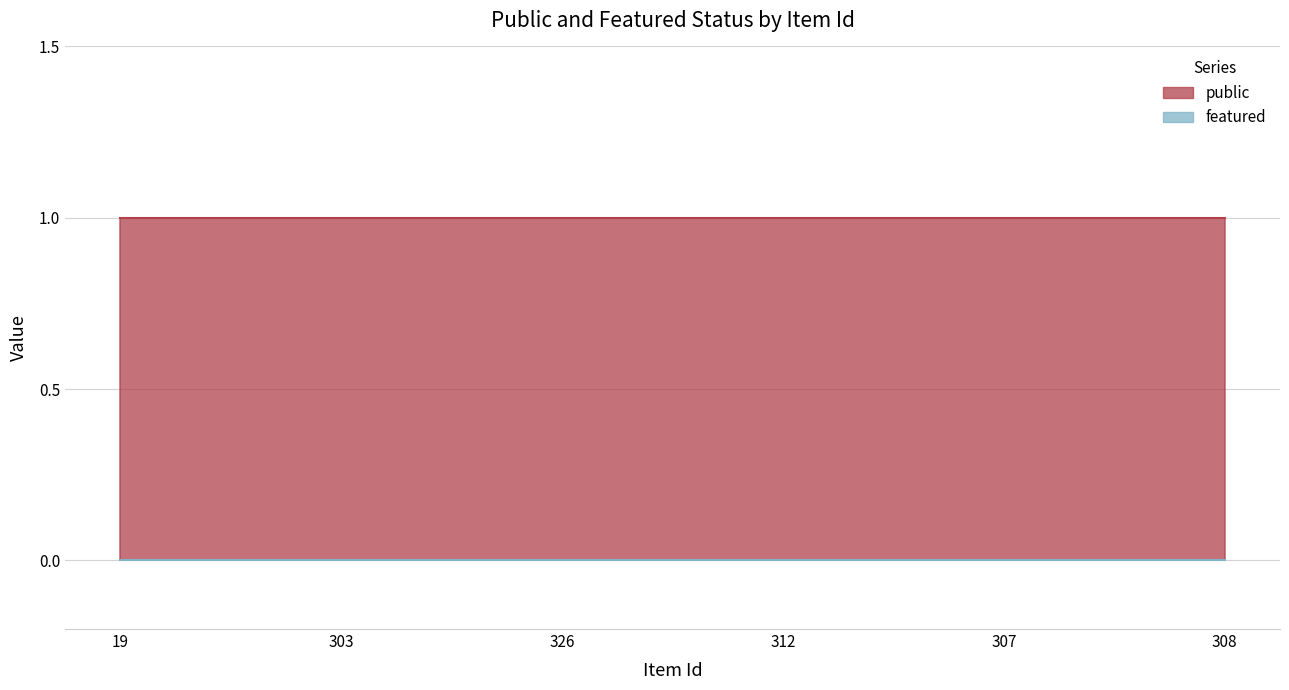

List the series in order of their overall mean, lowest first.

featured, public